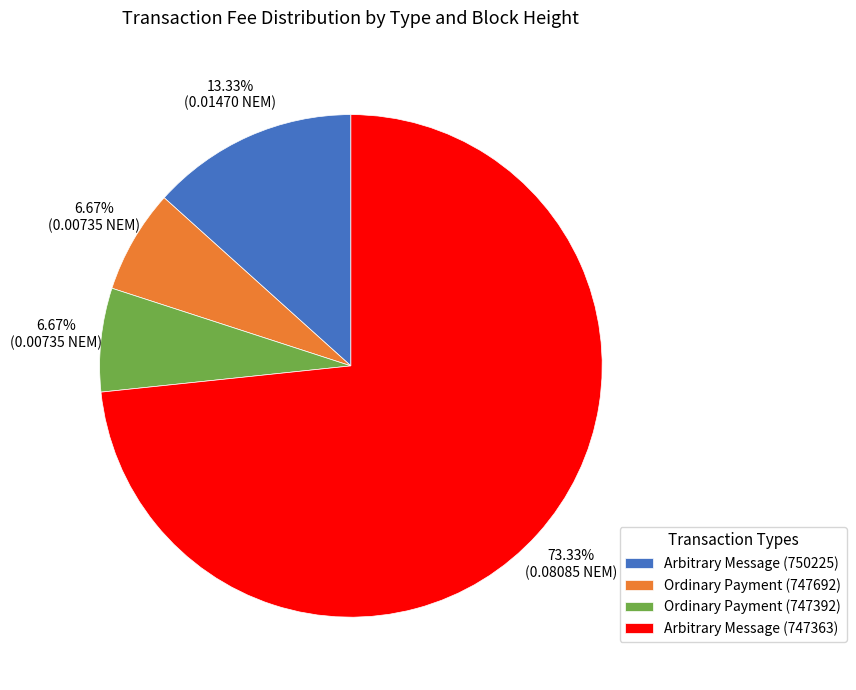

What percentage is the Arbitrary Message (750225) slice, to the nearest percent?

13%